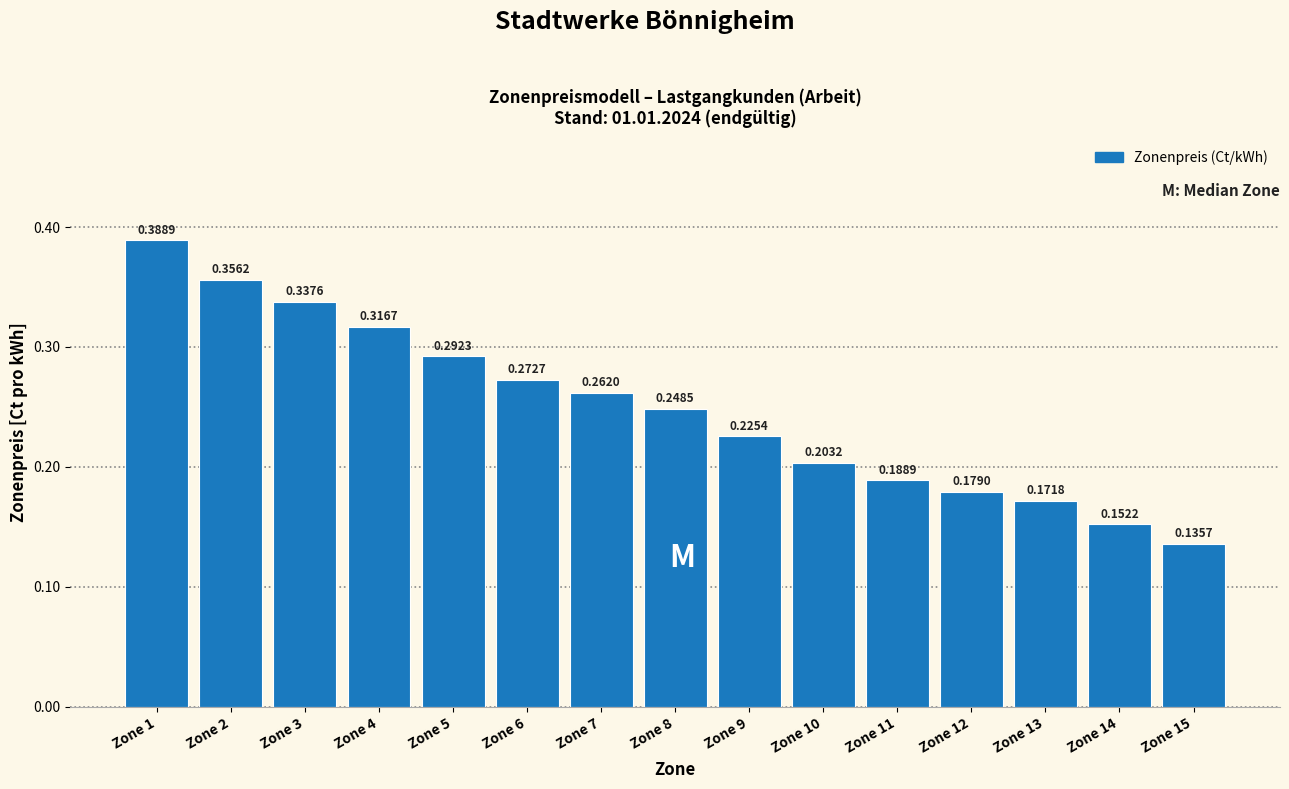

What is the sum of all values?

3.7